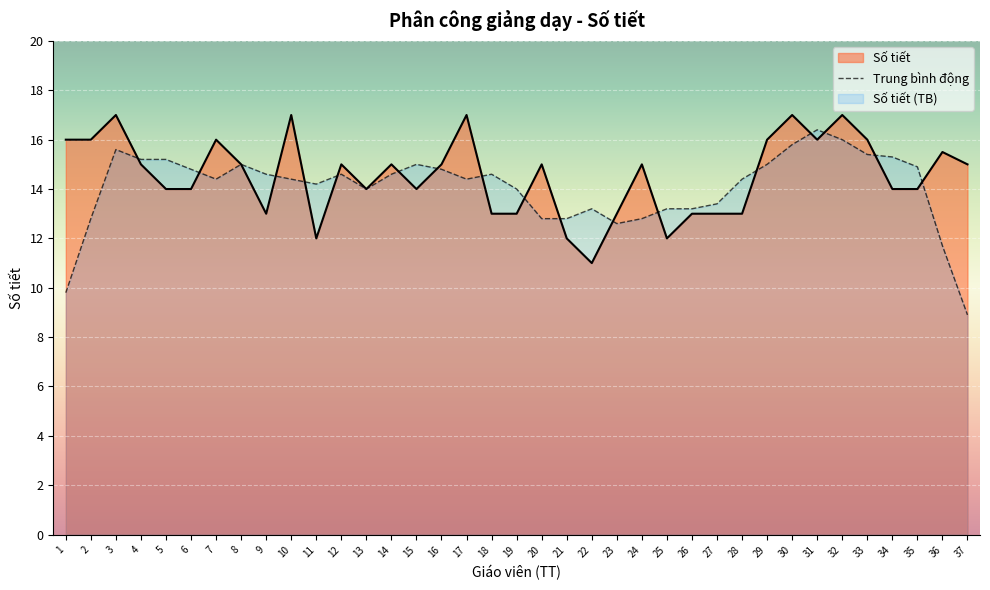

How many lines are shown in the chart?

2